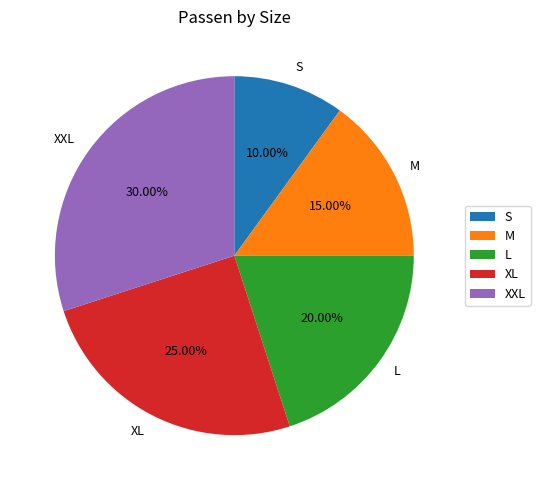

To the nearest percent, what is the difference between the largest and smallest slice percentages?

20%